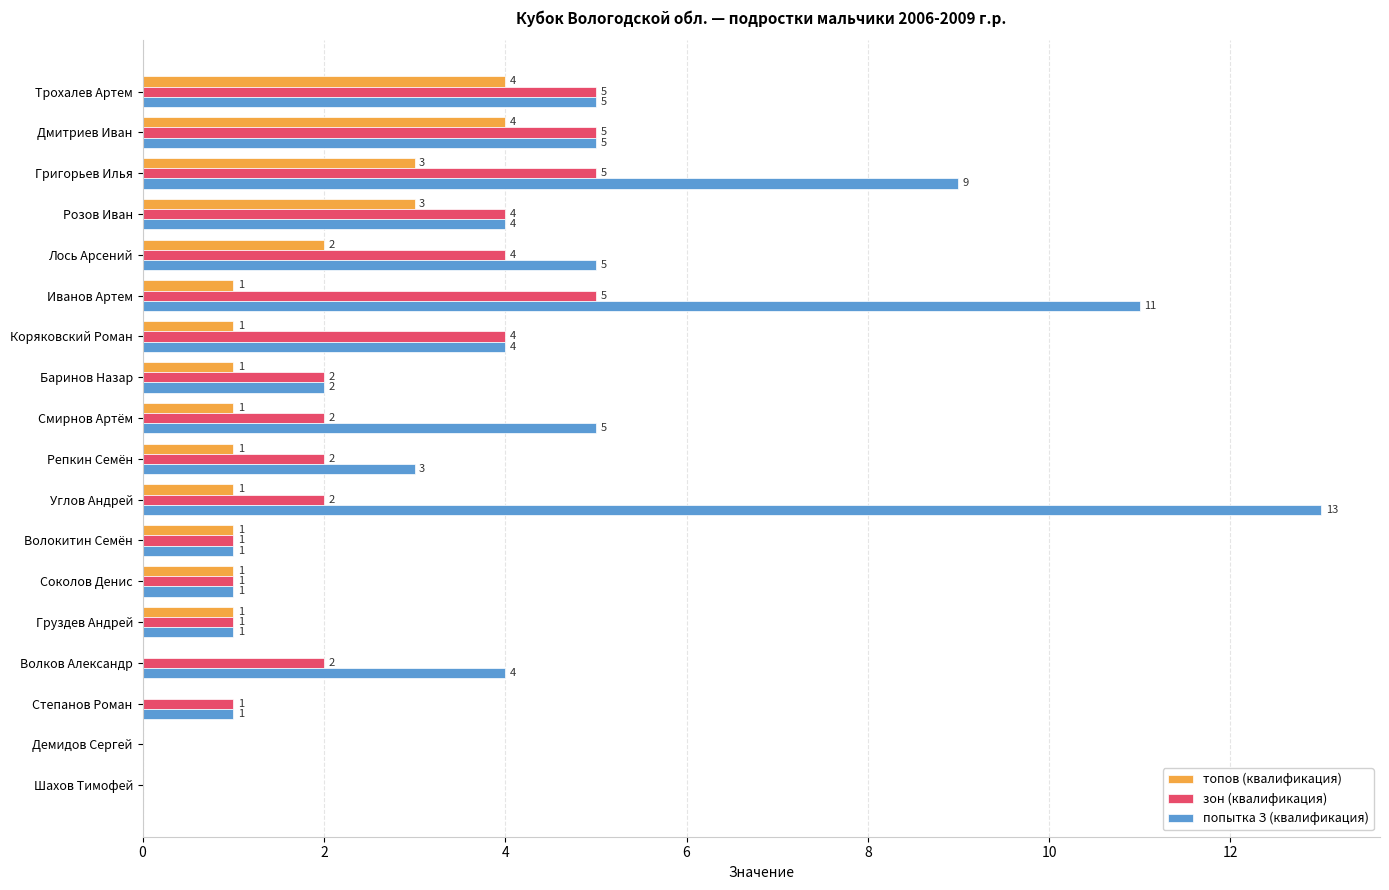

The зон (квалификация) series shows 1 at Розов Иван. True or false?

False